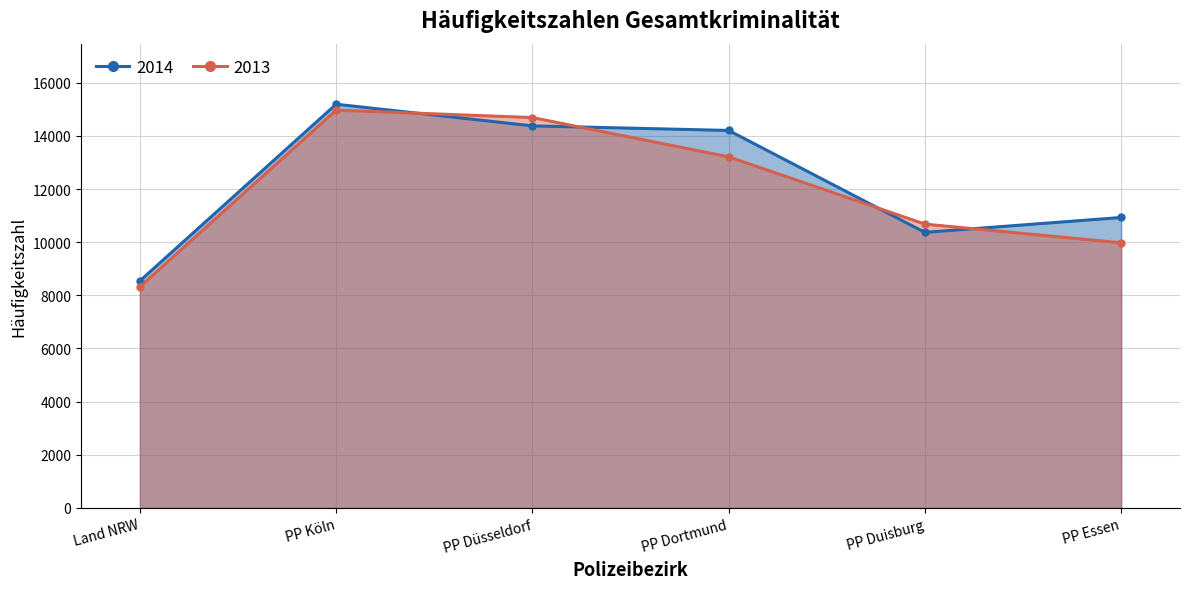

Between which two adjacent categories do 2014 and 2013 first intersect?

PP Köln and PP Düsseldorf